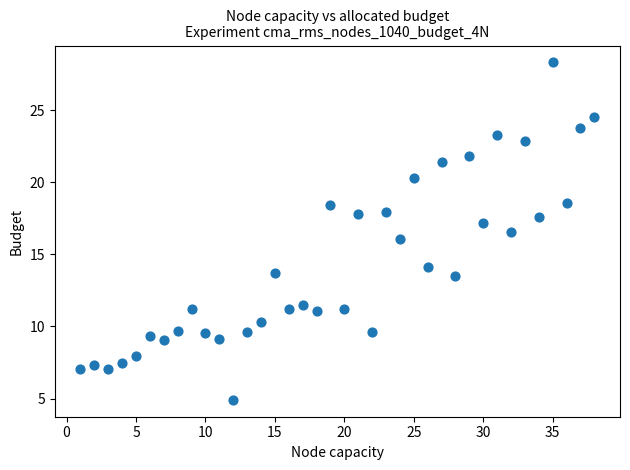

What is the range of Y values (max minus min)?

23.4